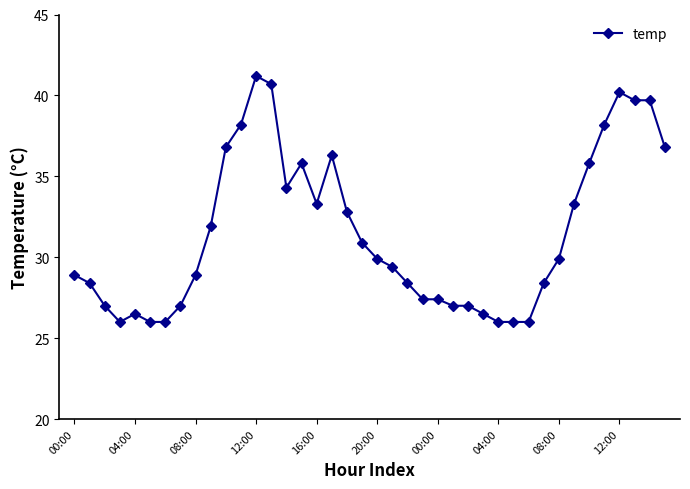

How many lines are shown in the chart?

1